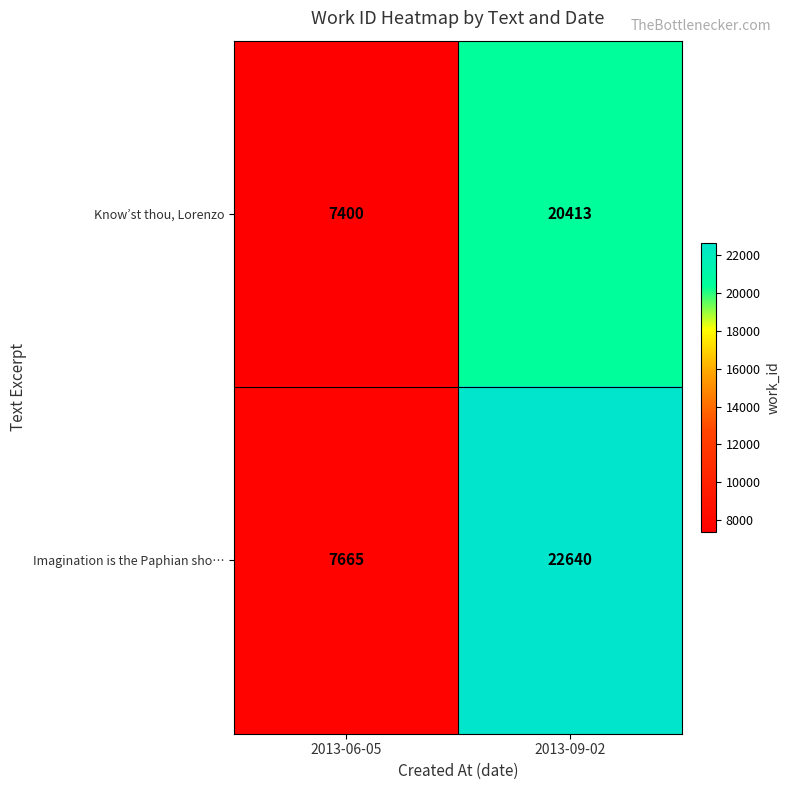

At which label is Imagination is the Paphian sho… closest to 15152?

2013-06-05